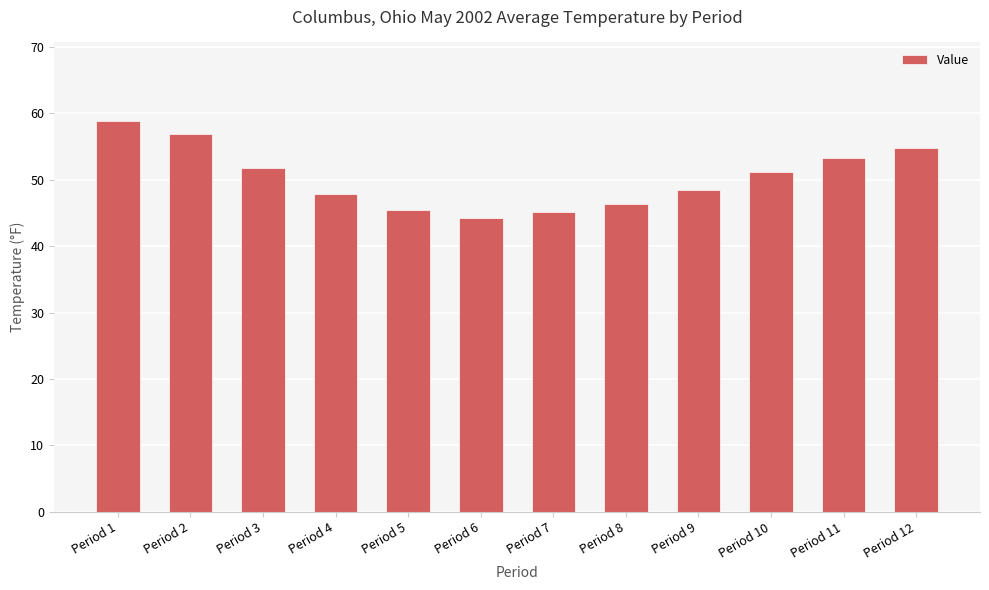

The chart shows a value of 15.9 at Period 7. True or false?

False